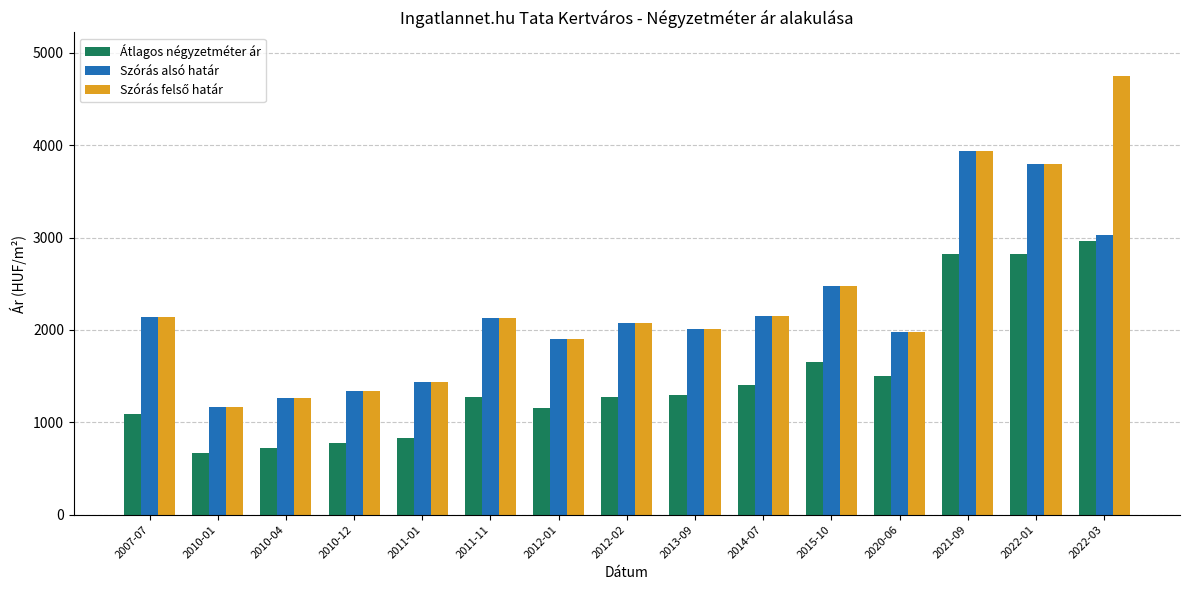

What is the label of the 3rd bar from the right?

2021-09